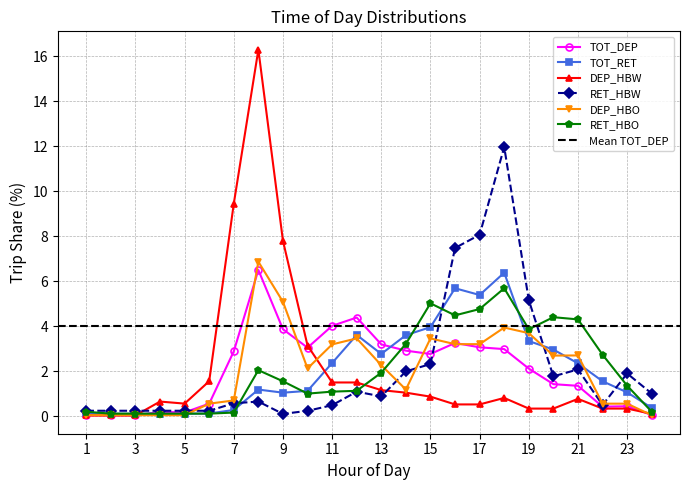

What value does the RET_HBO series have at 16?

4.5